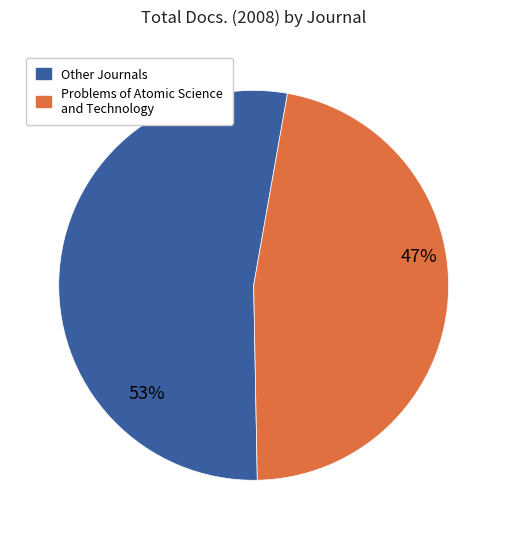

To the nearest percent, what is the average slice percentage?

50%